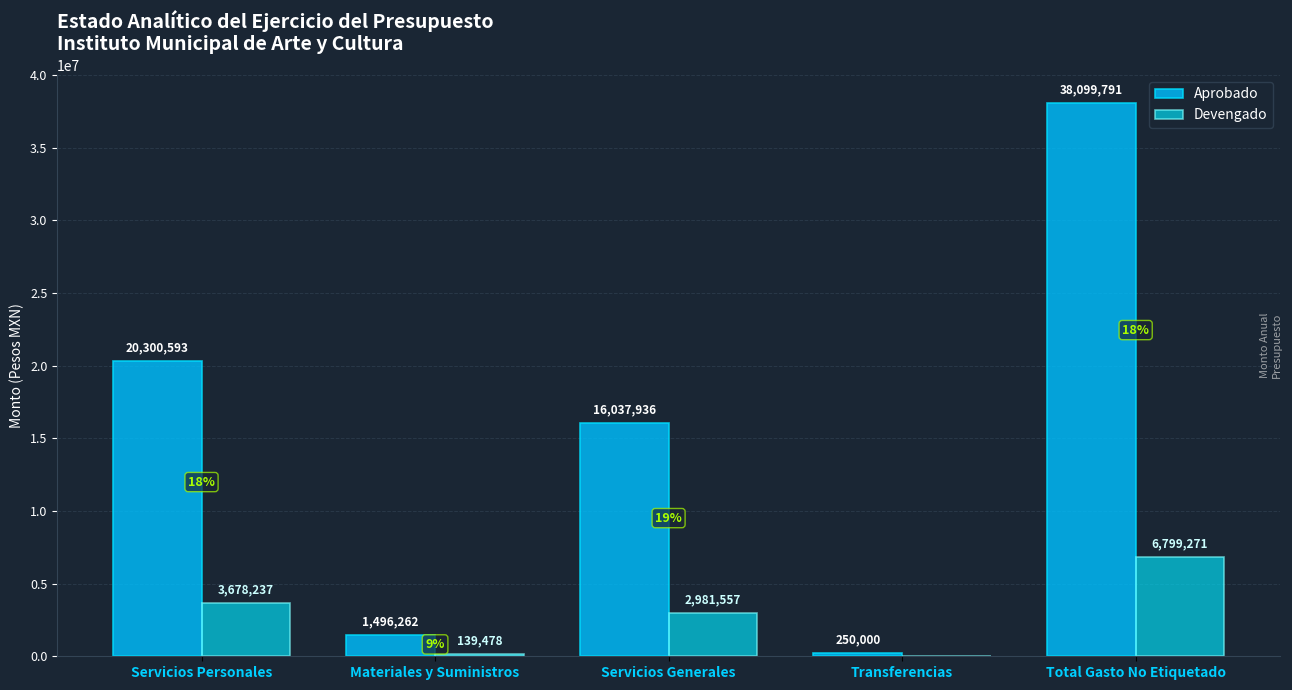

Which series has the largest total across all categories?

Aprobado